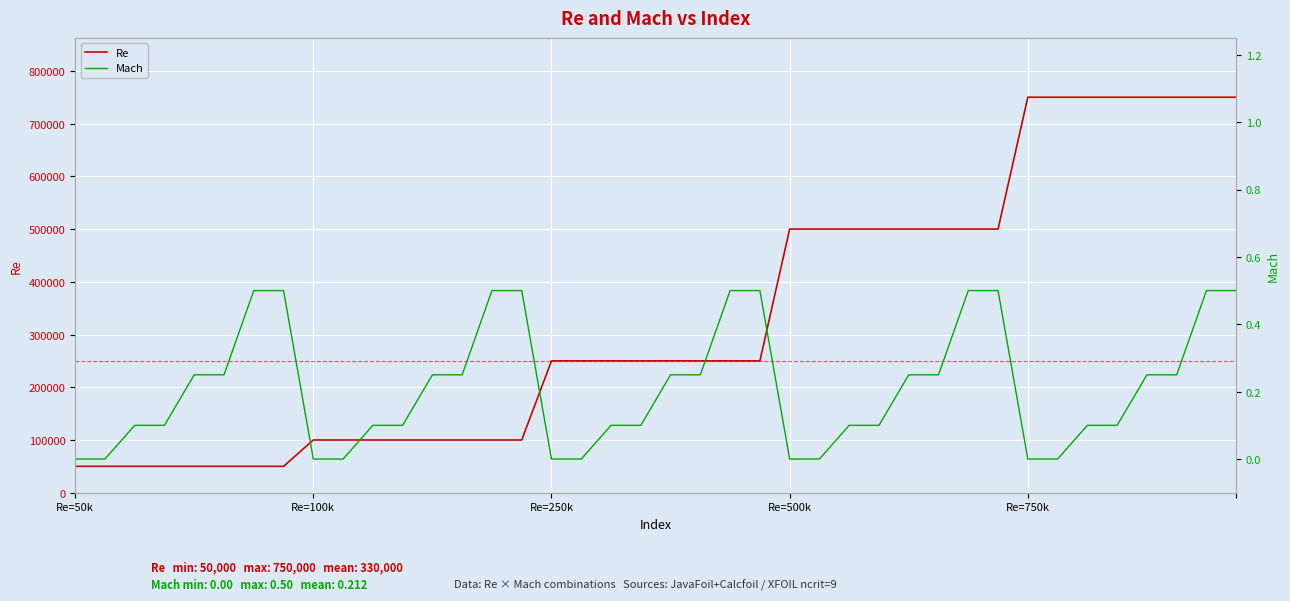

Rank the series by their average value, from highest to lowest.

Re, Mach